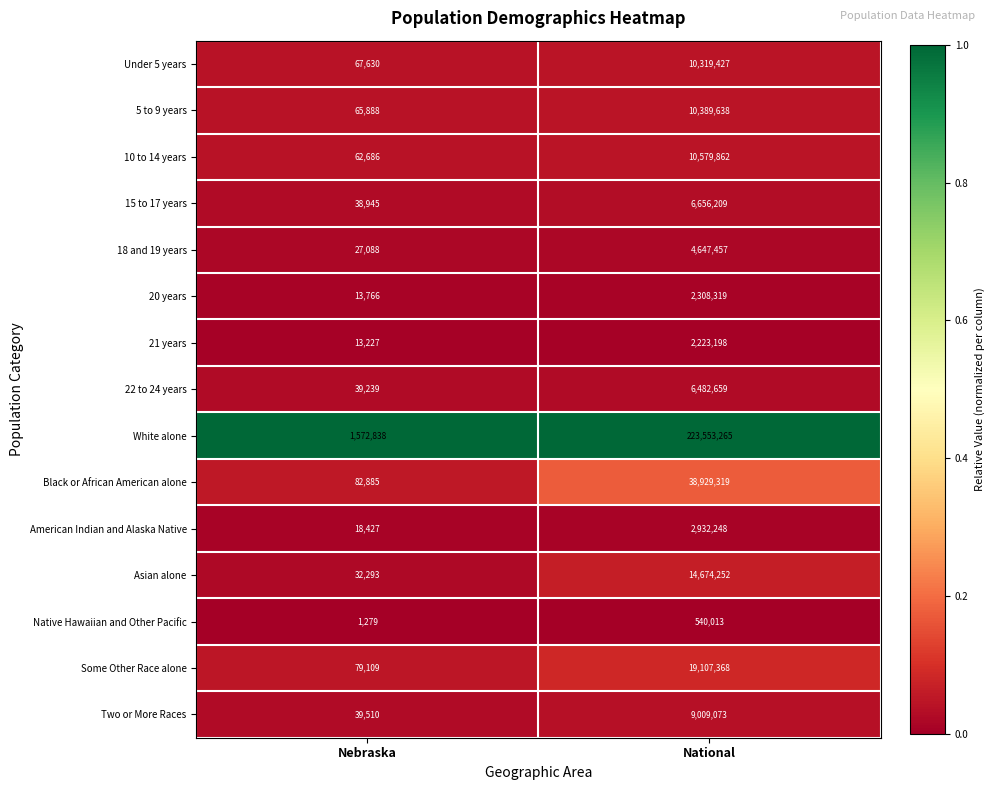

The value of Two or More Races at National is 9009073. True or false?

True